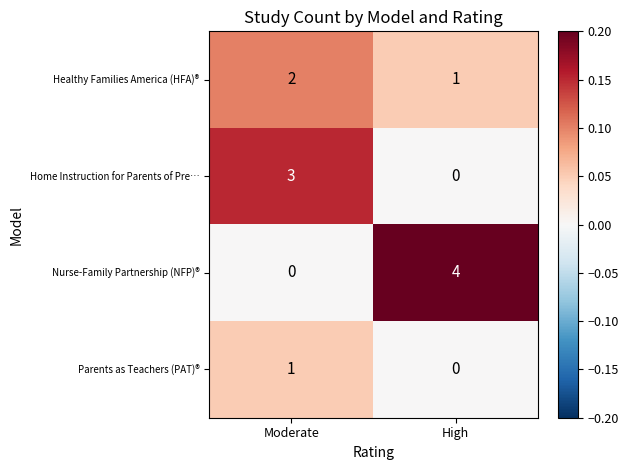

Reading right to left, what are all the values shown in this chart?

Healthy Families America (HFA)®: High=1	Moderate=2
Home Instruction for Parents of Pre…: High=0	Moderate=3
Nurse-Family Partnership (NFP)®: High=4	Moderate=0
Parents as Teachers (PAT)®: High=0	Moderate=1